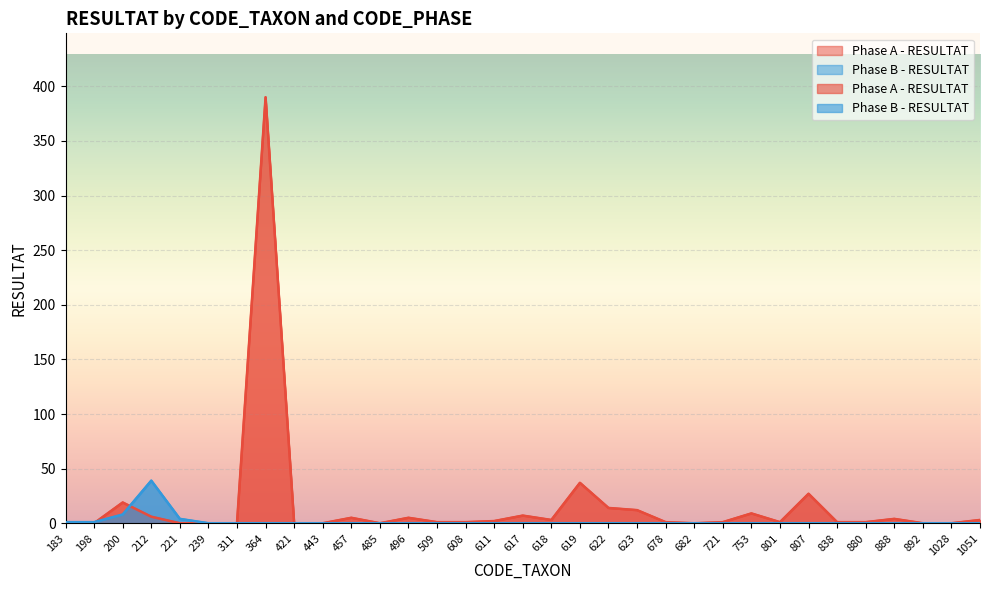

The Phase B - RESULTAT series shows 23 at 622. True or false?

False